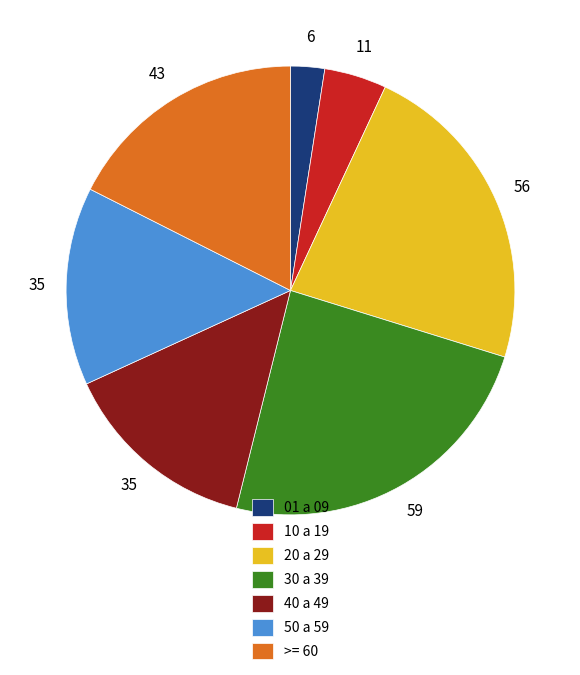

True or false: >= 60 accounts for 28% of the total.

False